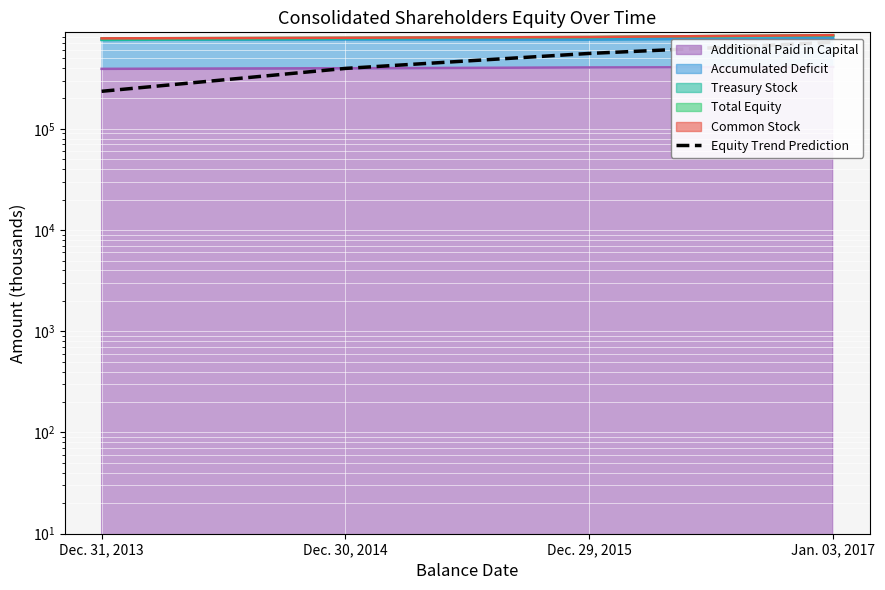

How many lines are shown in the chart?

1